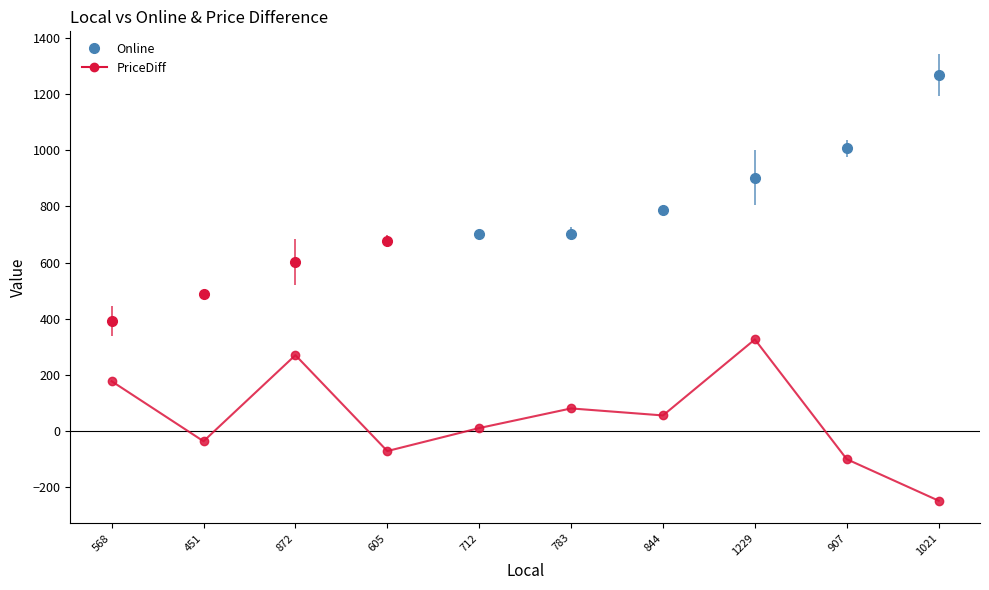

At which label is the value closest to 38?

844